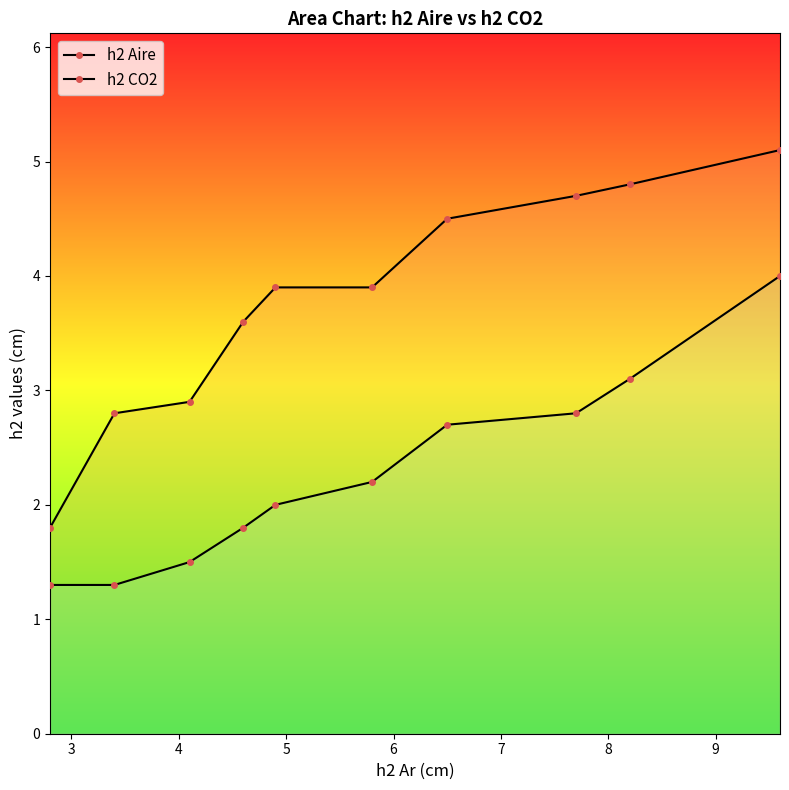

Which series has the largest range (max minus min)?

h2 Aire